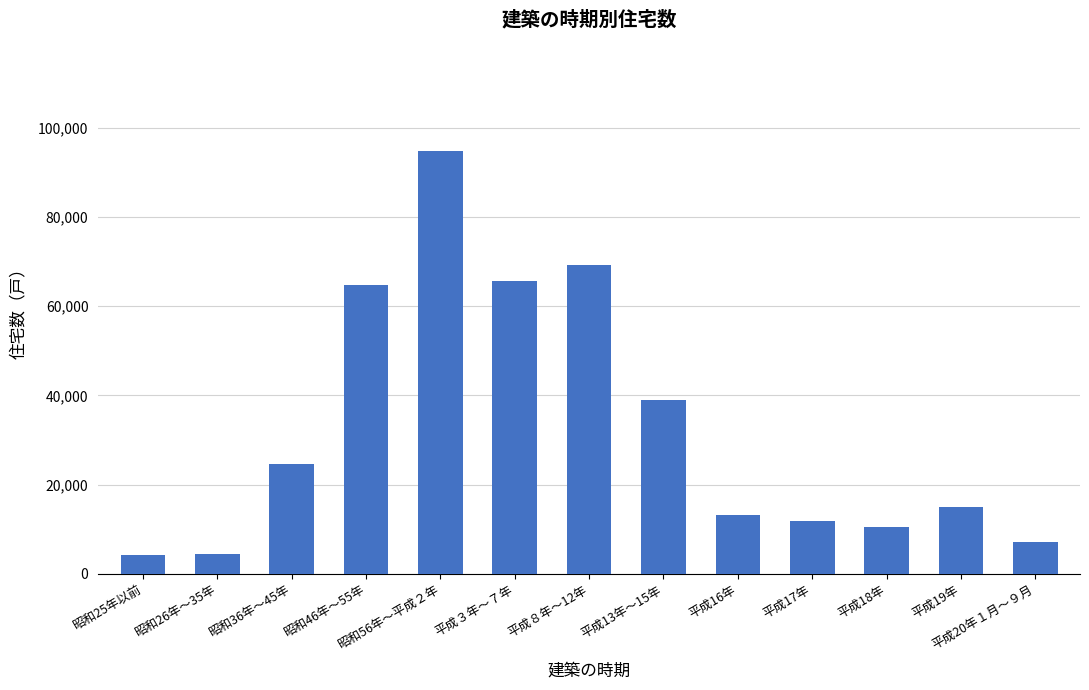

Approximately how many times larger is the value at 平成18年 compared to 平成８年～12年?

0.2